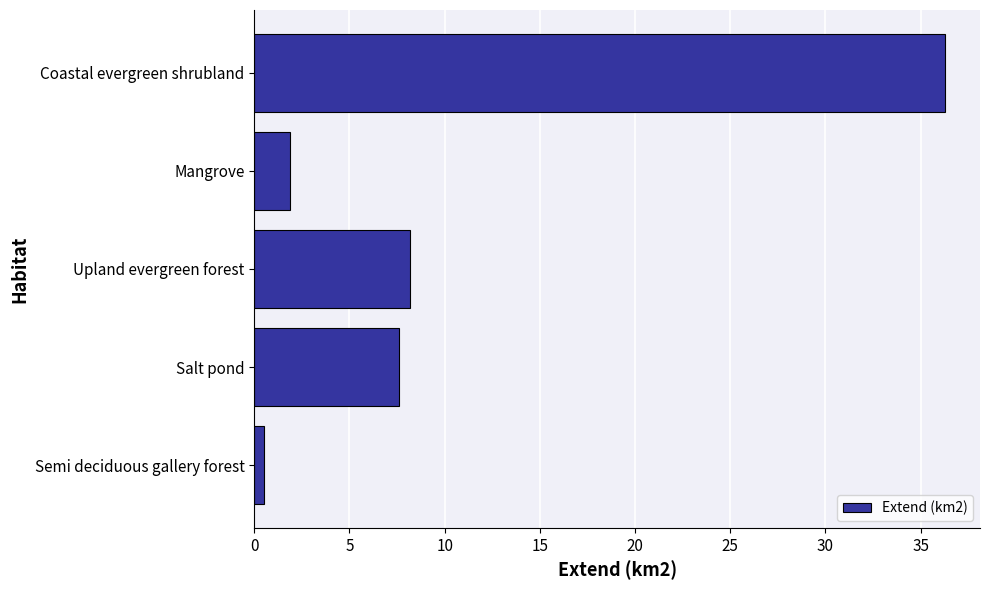

Which category has the highest value across all series?

Coastal evergreen shrubland